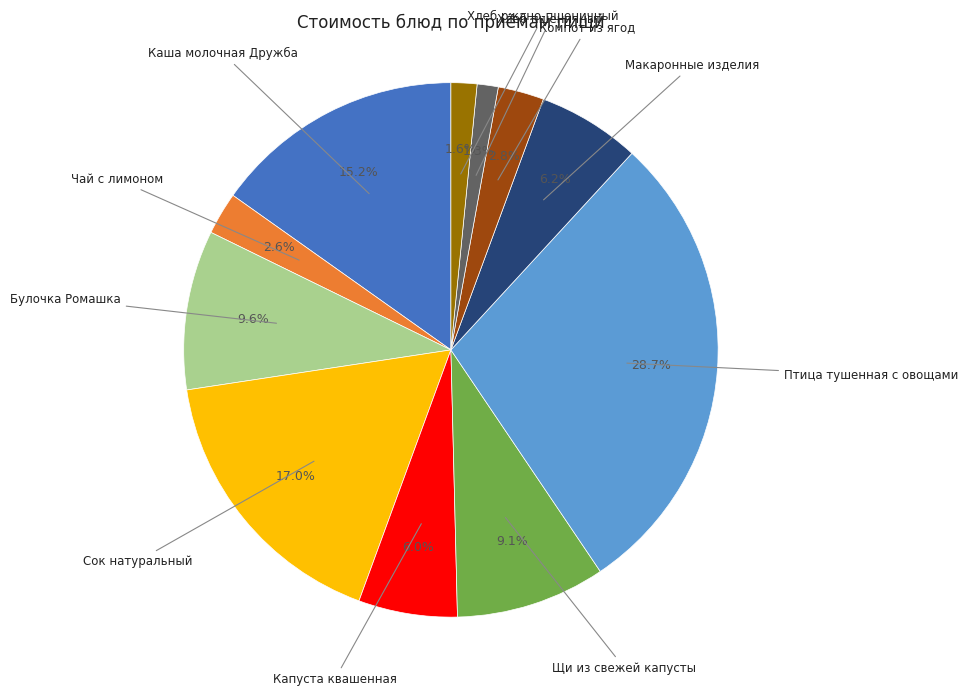

True or false: Сок натуральный accounts for 28% of the total.

False